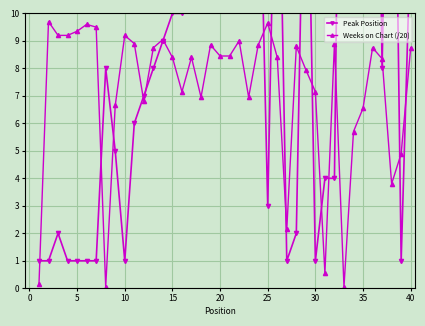

How many data points does each series have?

40